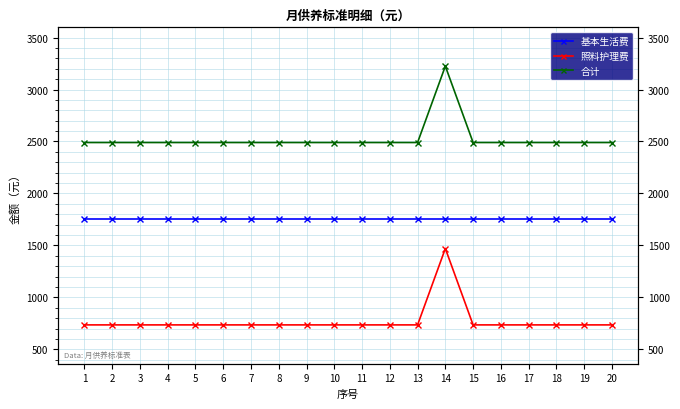

At which label is 合计 closest to 2857?

1